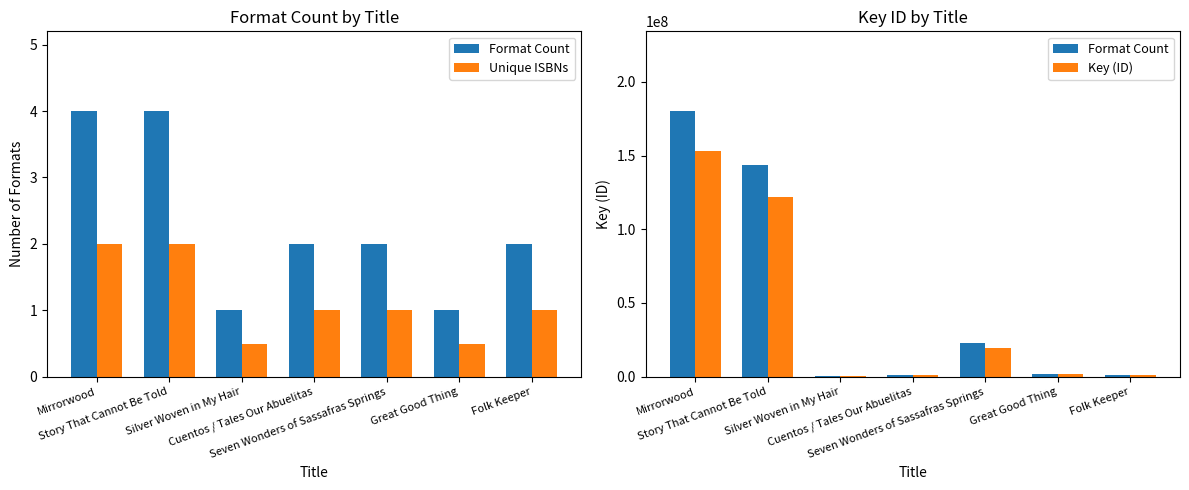

Which series has the largest range (max minus min)?

Format Count